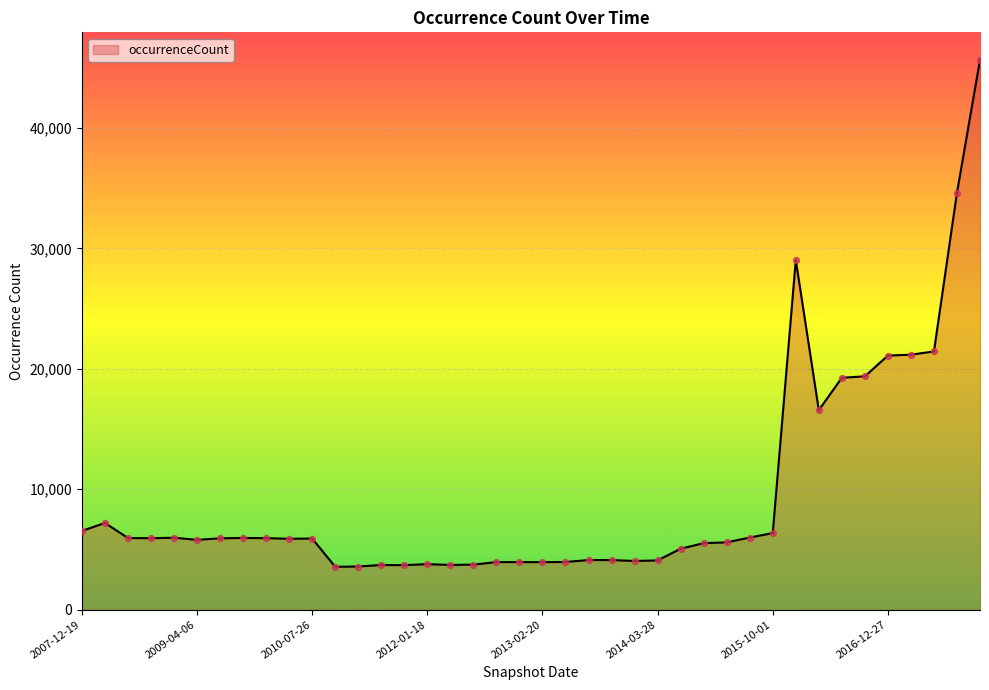

What is the ratio of the value at 2009-12-16 to the value at 2012-10-31?

1.5